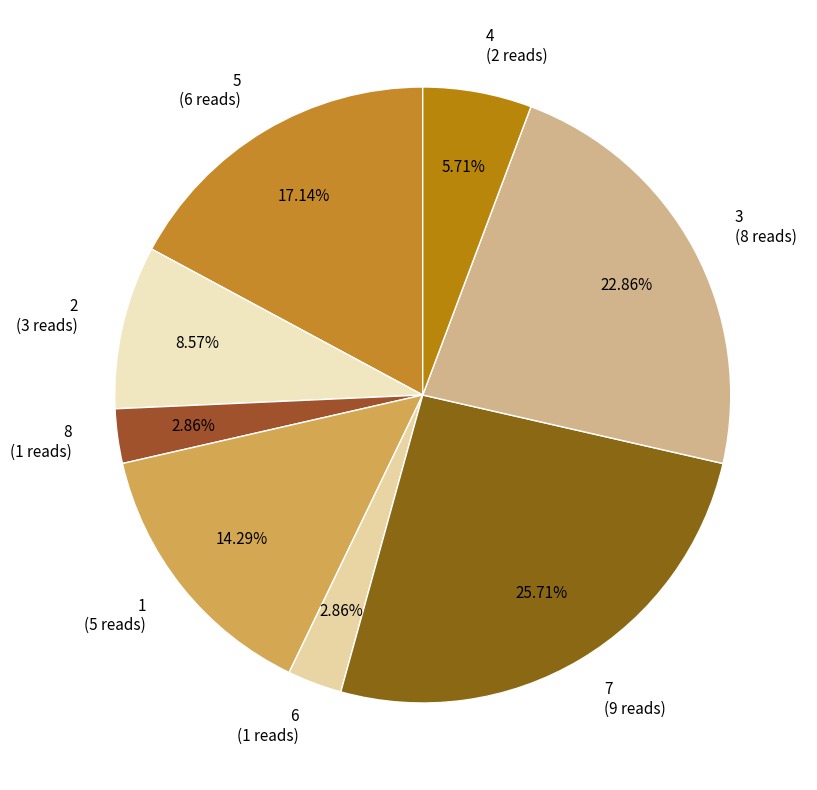

Approximately how many times larger is the value at 2 (3 reads) compared to 5 (6 reads)?

0.5